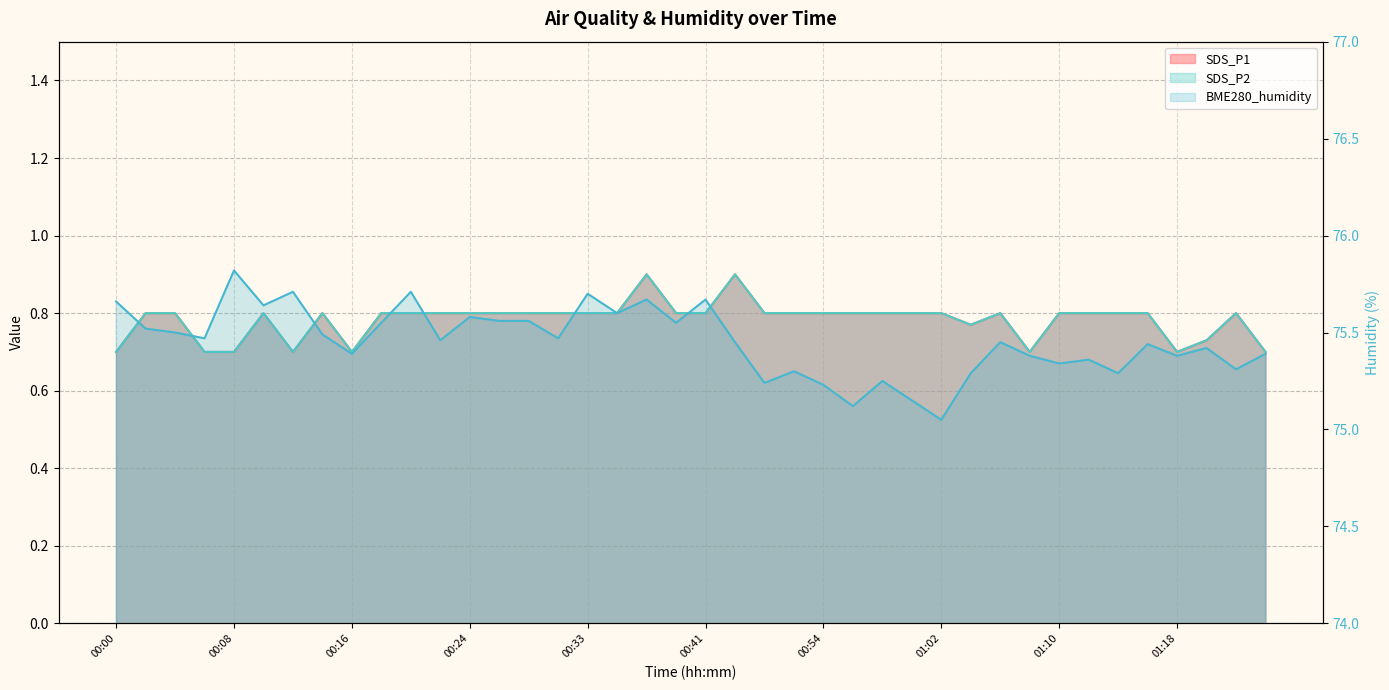

Which series has the largest total across all categories?

BME280_humidity